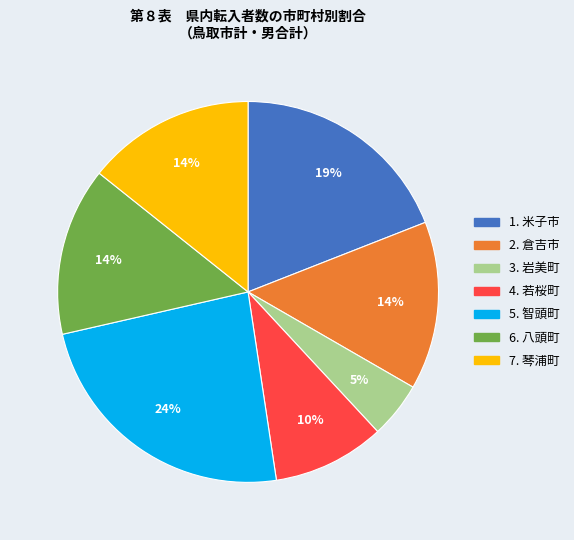

To the nearest percent, what is the average slice percentage?

14%